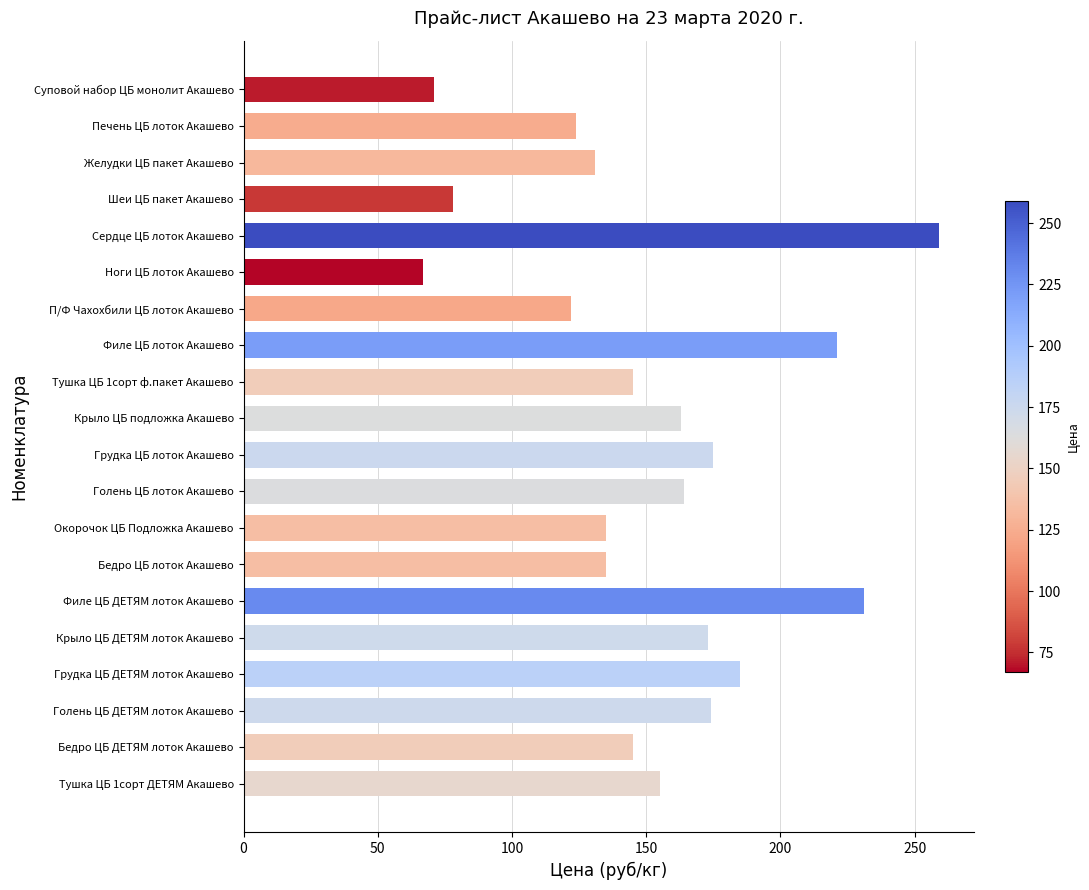

Approximately how many times larger is the value at Суповой набор ЦБ монолит Акашево compared to Крыло ЦБ подложка Акашево?

0.4